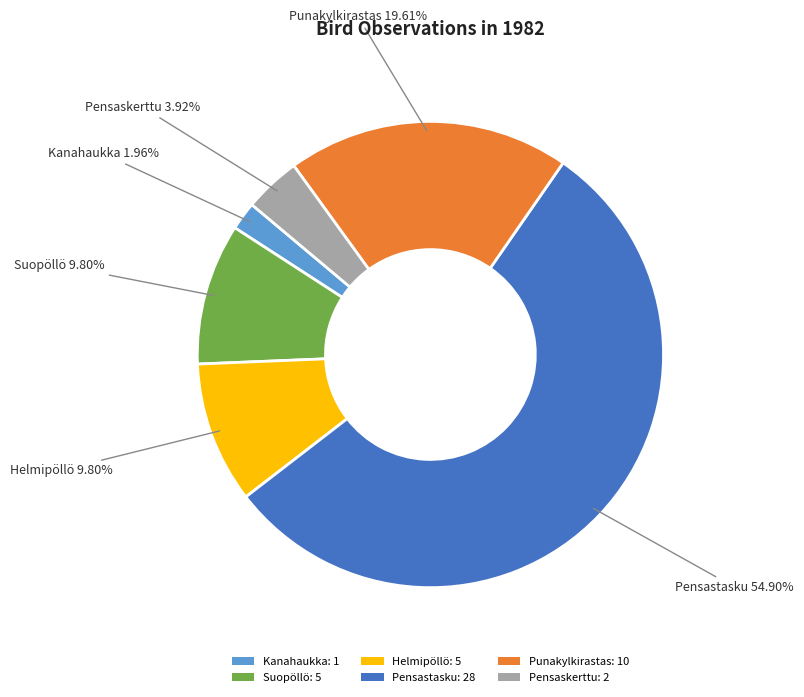

What is the majority slice?

Pensastasku